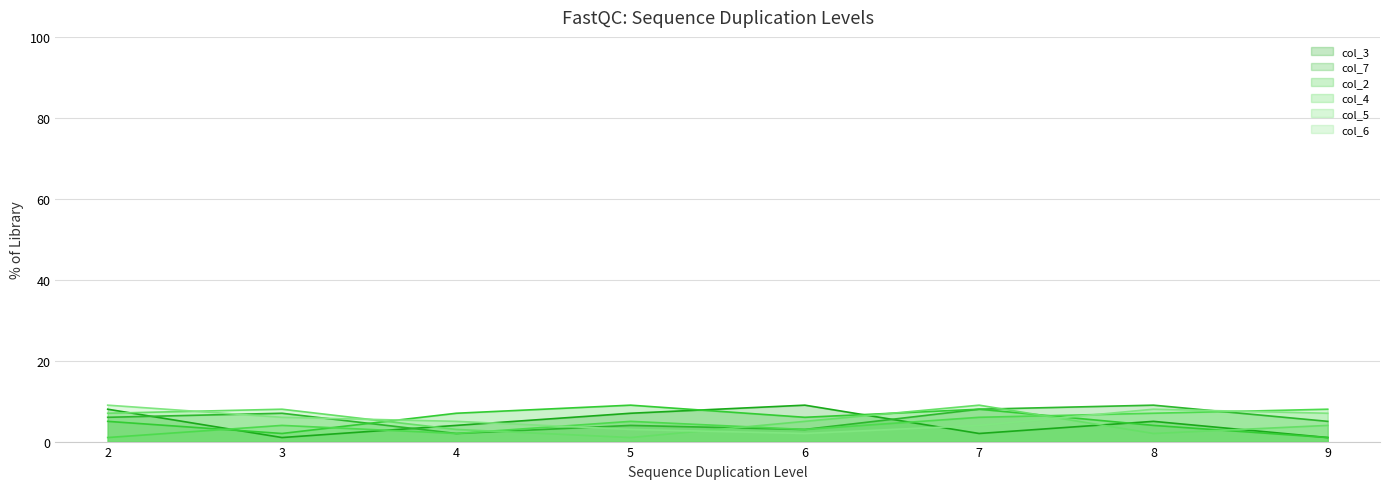

What is the average value of the col_2 series?

5